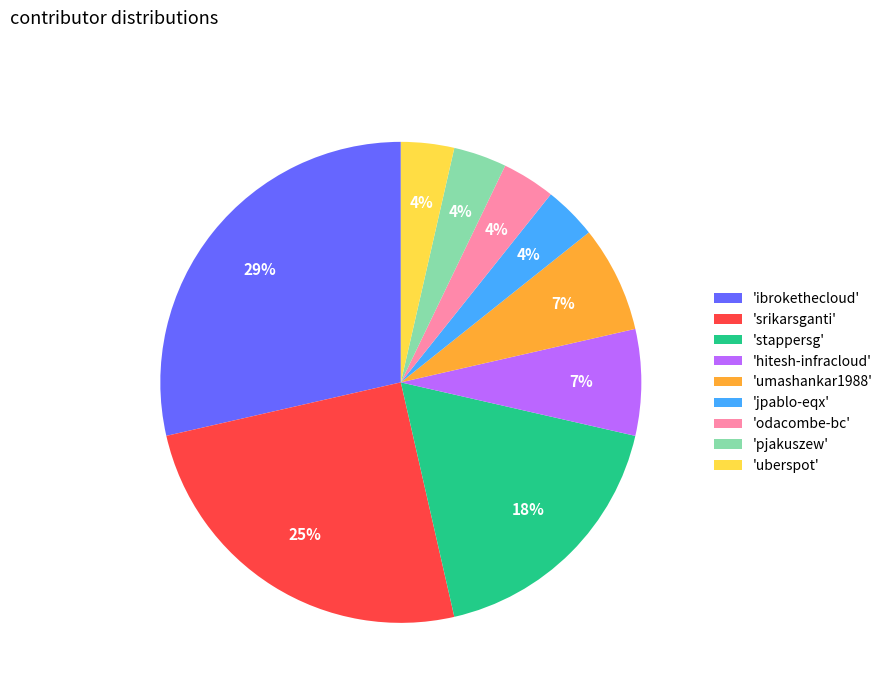

Count the number of slices in the pie.

9